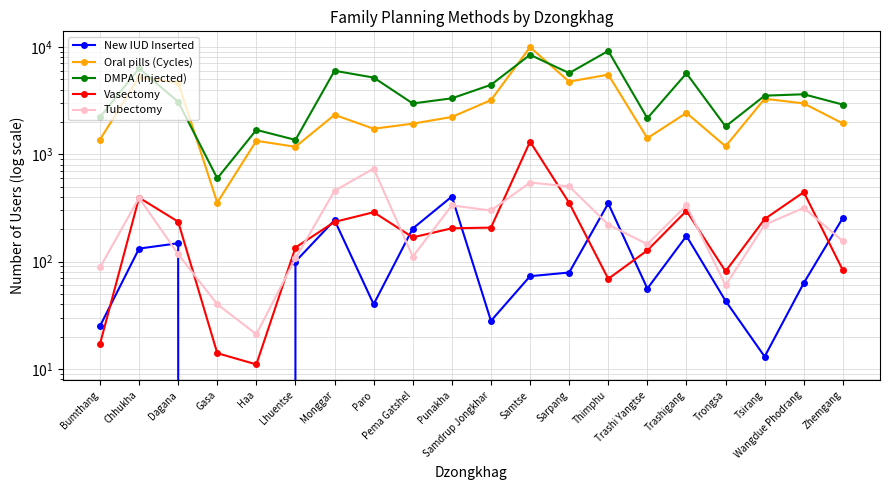

Reading right to left, list all the values displayed in this chart.

New IUD Inserted: 255	63	13	43	173	56	348	79	73	28	403	203	40	243	100	0	0	148	132	25
Oral pills (Cycles): 1934	2972	3285	1185	2426	1410	5513	4747	9931	3192	2223	1927	1726	2327	1172	1333	354	4631	5212	1368
DMPA (Injected): 2898	3617	3510	1814	5669	2163	9170	5698	8437	4429	3317	2969	5176	5989	1359	1685	596	3077	6309	2209
Vasectomy: 83	443	249	81	297	127	69	352	1310	207	204	168	288	234	135	11	14	235	394	17
Tubectomy: 155	316	220	60	333	145	221	501	544	299	333	111	735	456	107	21	40	117	392	88